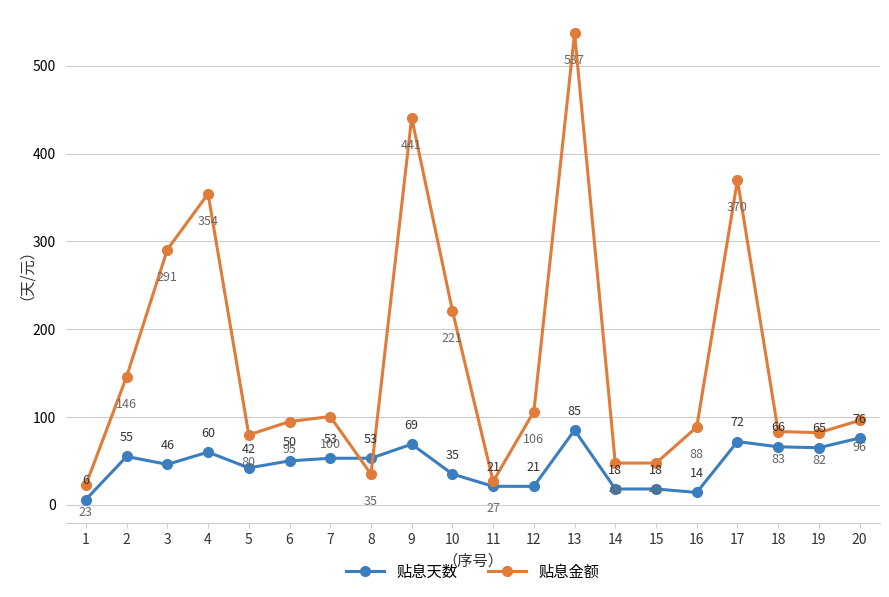

True or false: 贴息天数 has more than 0 points higher than both neighbors.

True